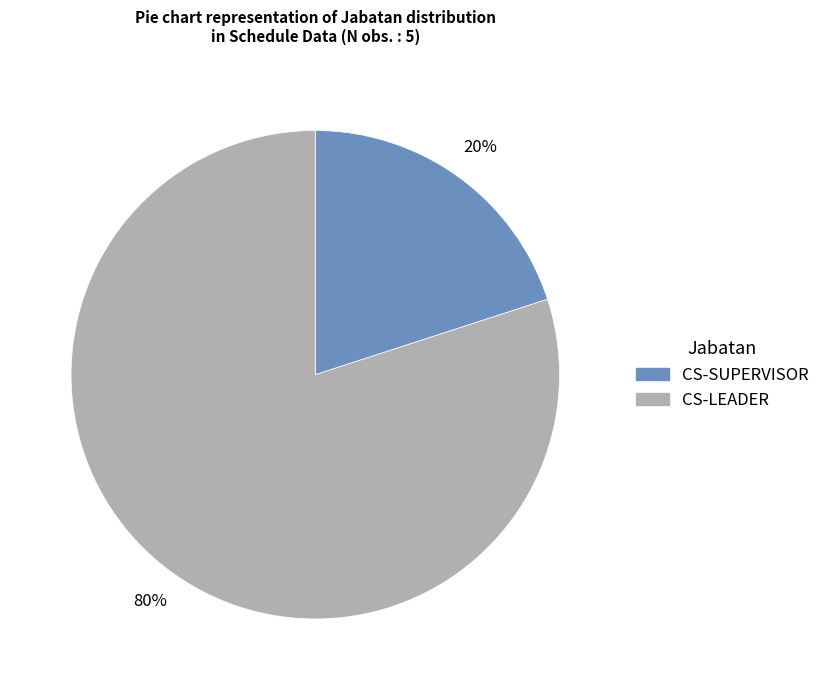

To the nearest percent, what is the combined percentage of CS-LEADER and CS-SUPERVISOR?

100%